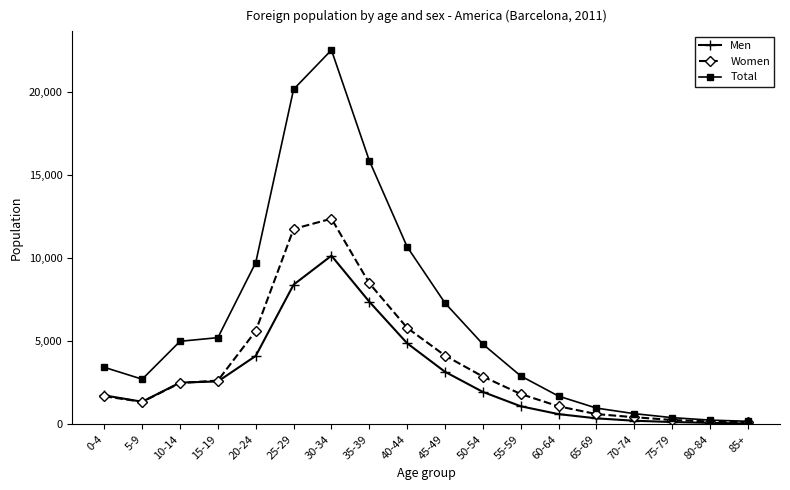

What are all the series names shown in the legend?

Men, Women, Total